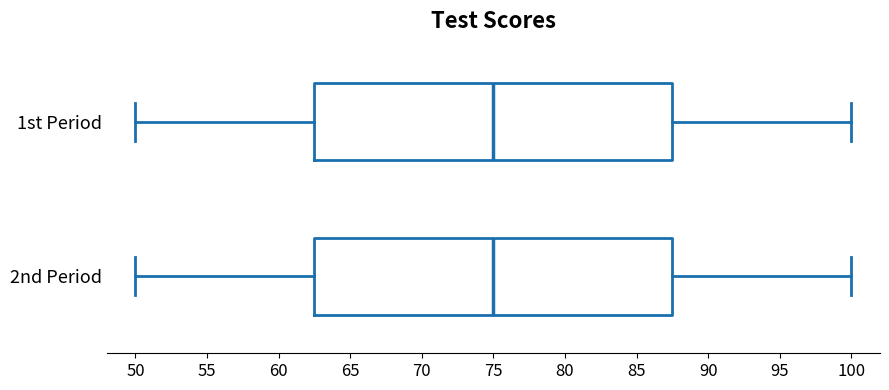

Where does the median line of the box for 2nd Period sit on the x-axis? The values are not printed on the chart, so give them approximately, as read against the axis.

75.0